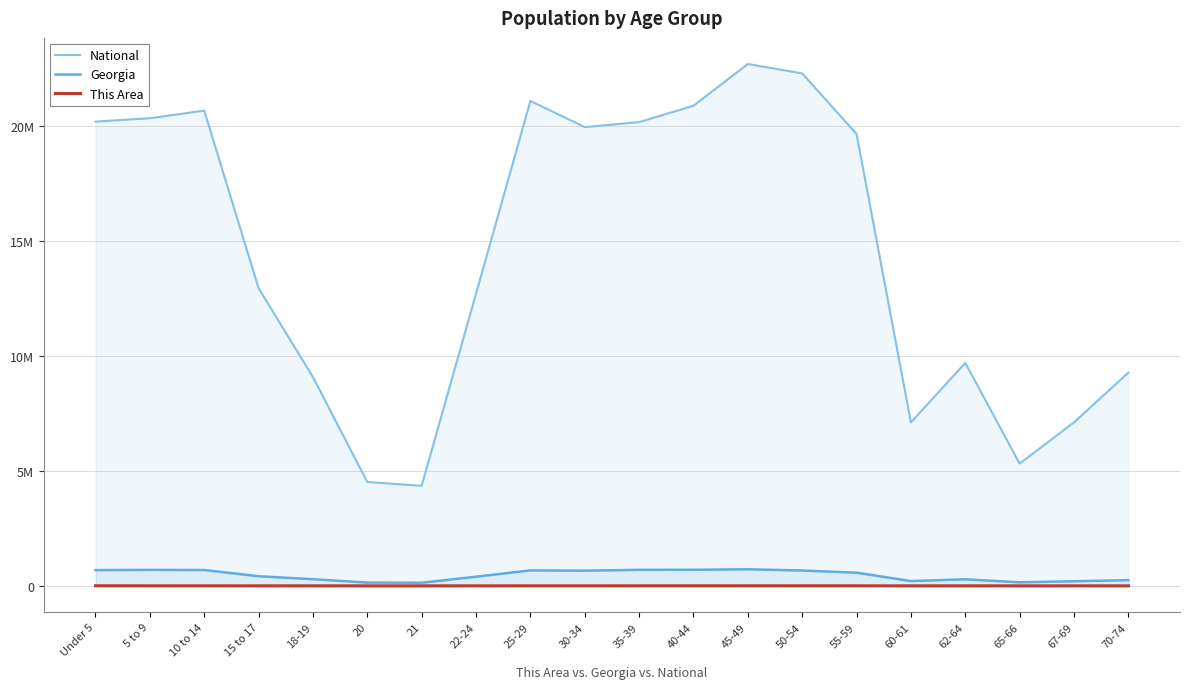

Where is the first local minimum for This Area?

21